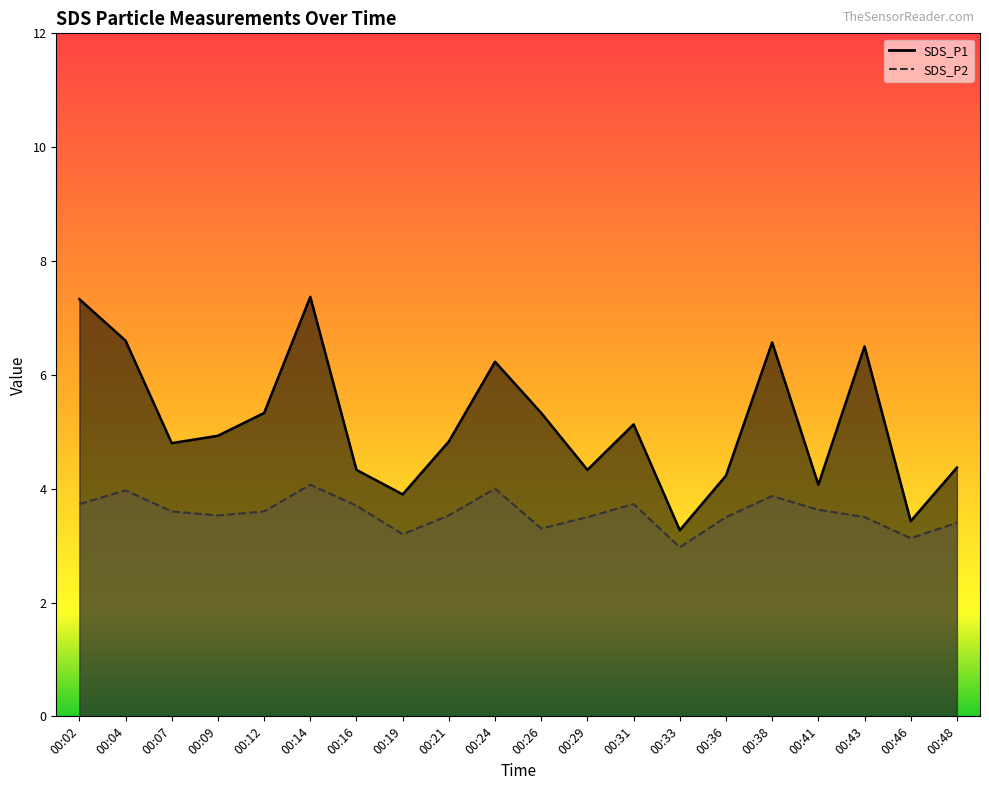

Between 00:12 and 00:02, which is larger?

00:02